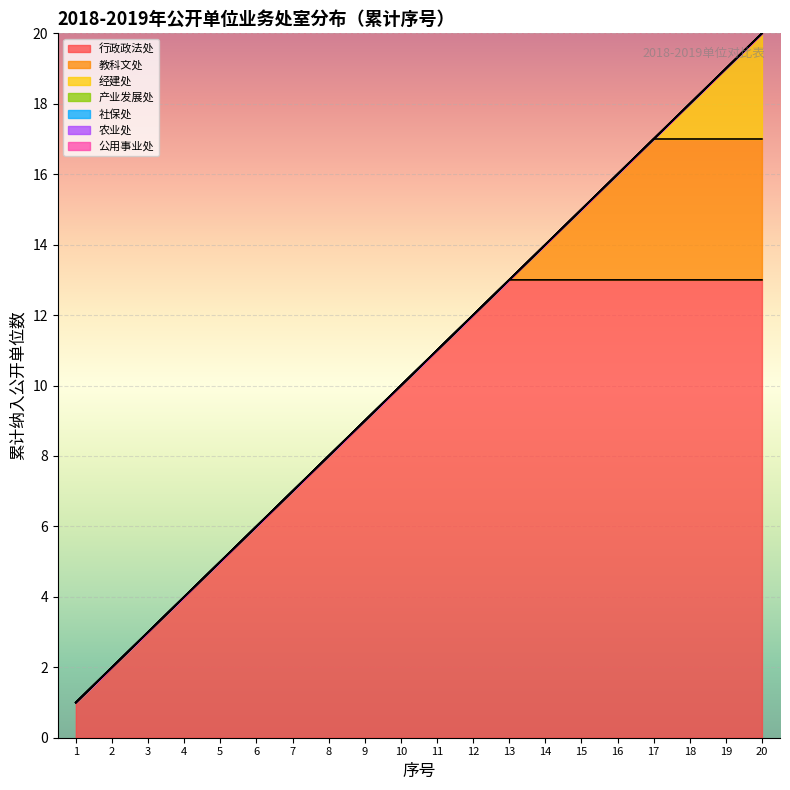

What is the difference between the maximum and minimum values?

19